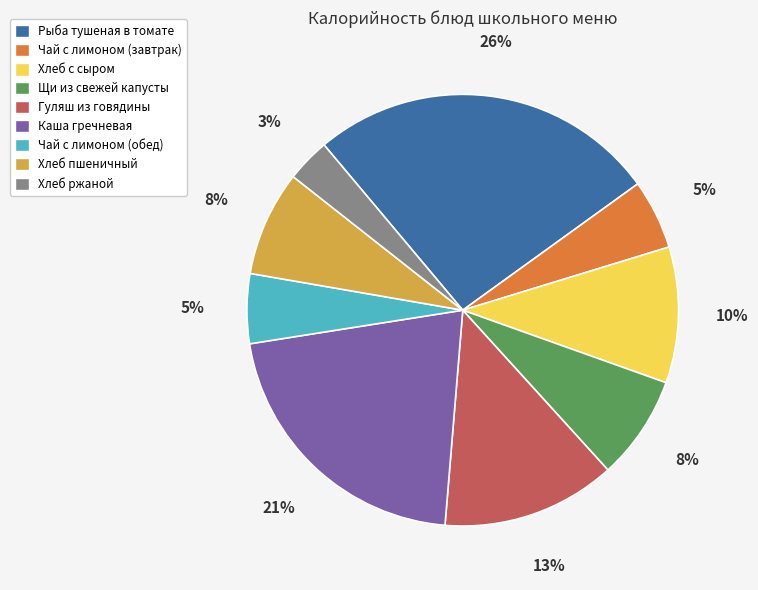

What percentage is the Щи из свежей капусты slice, to the nearest percent?

8%